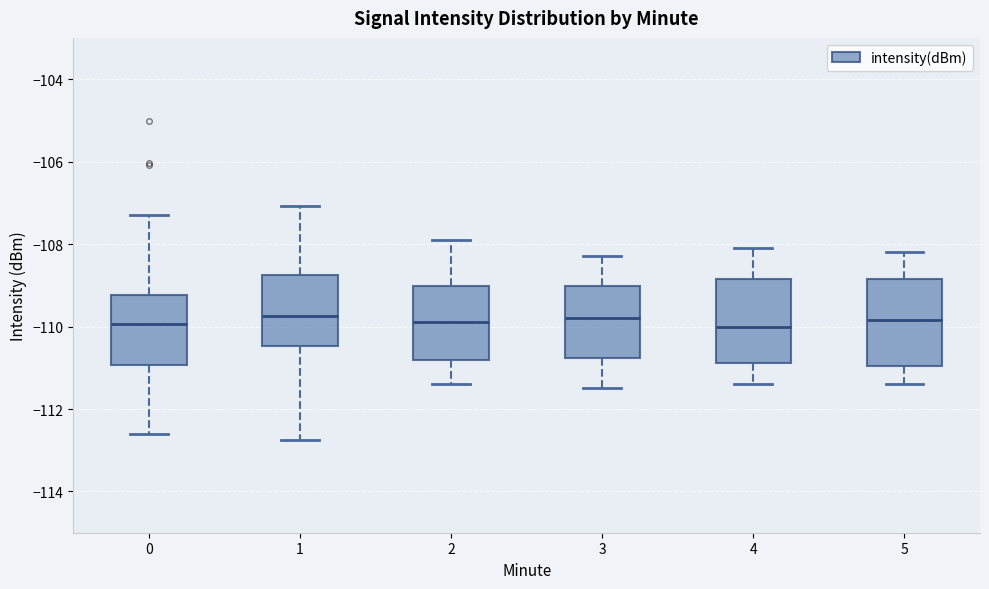

Where does the upper whisker of the box at x = 4 end on the y-axis? The values are not printed on the chart, so give them approximately, as read against the axis.

-108.0